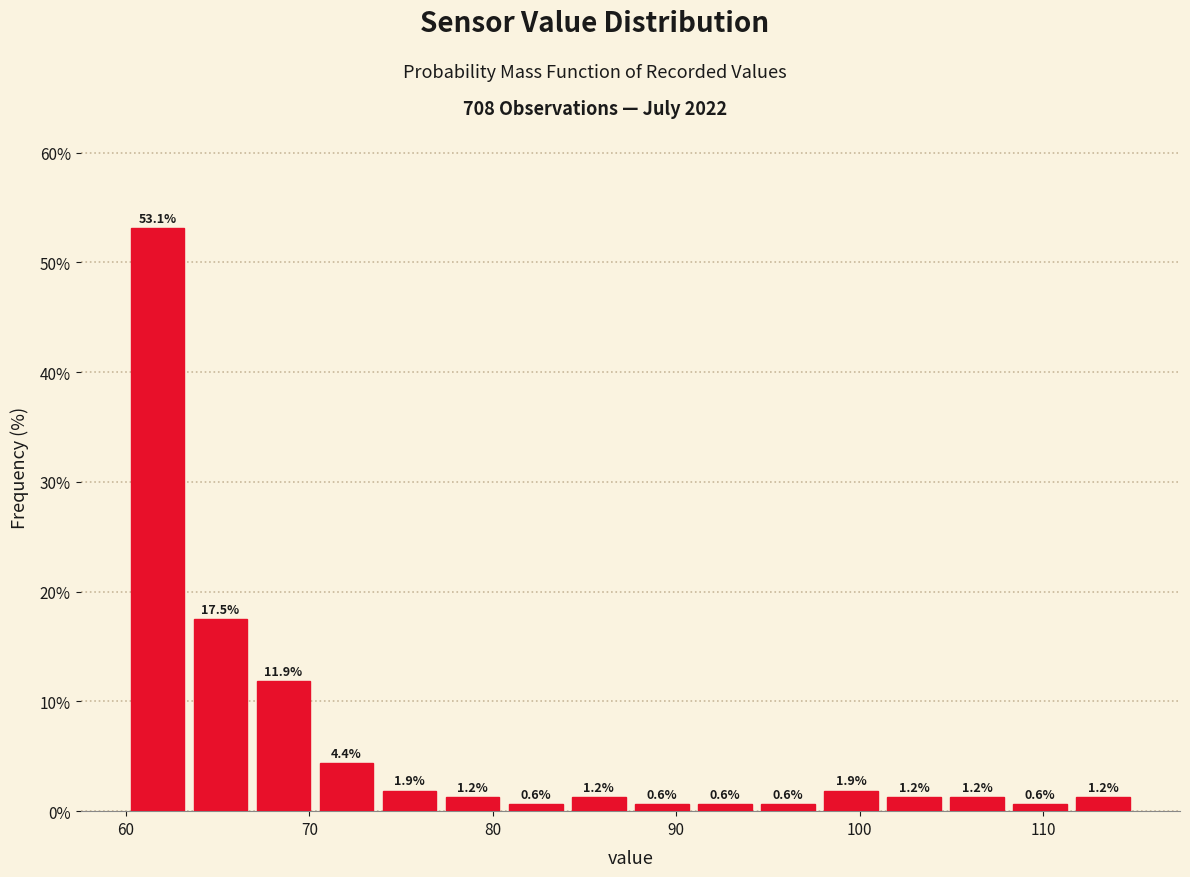

Around what value on the x-axis is the tallest bar? Give the approximate position of its centre, as read against the axis.

62